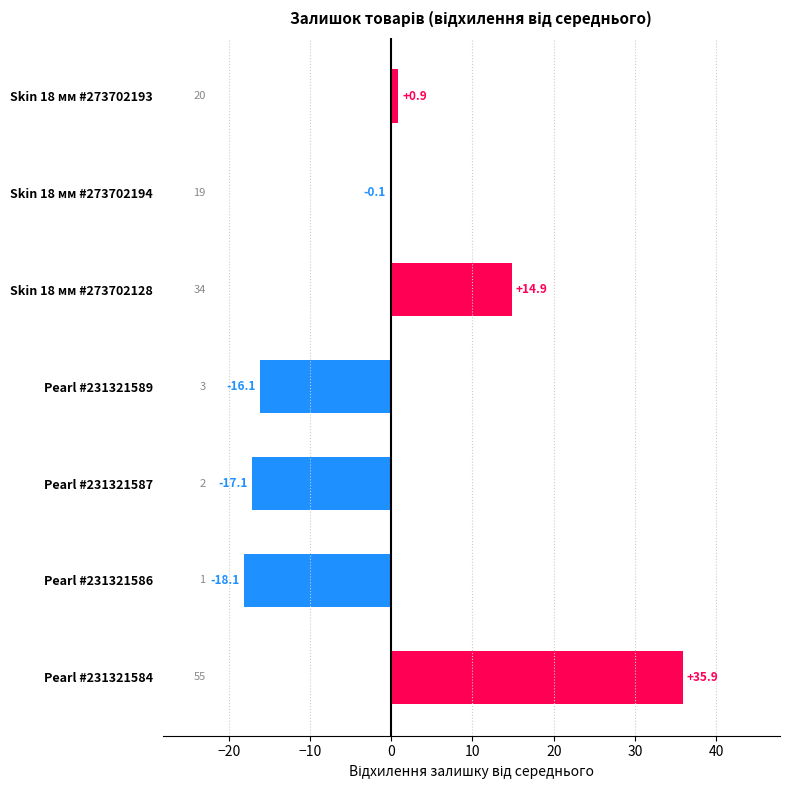

How many distinct data groups are displayed?

1